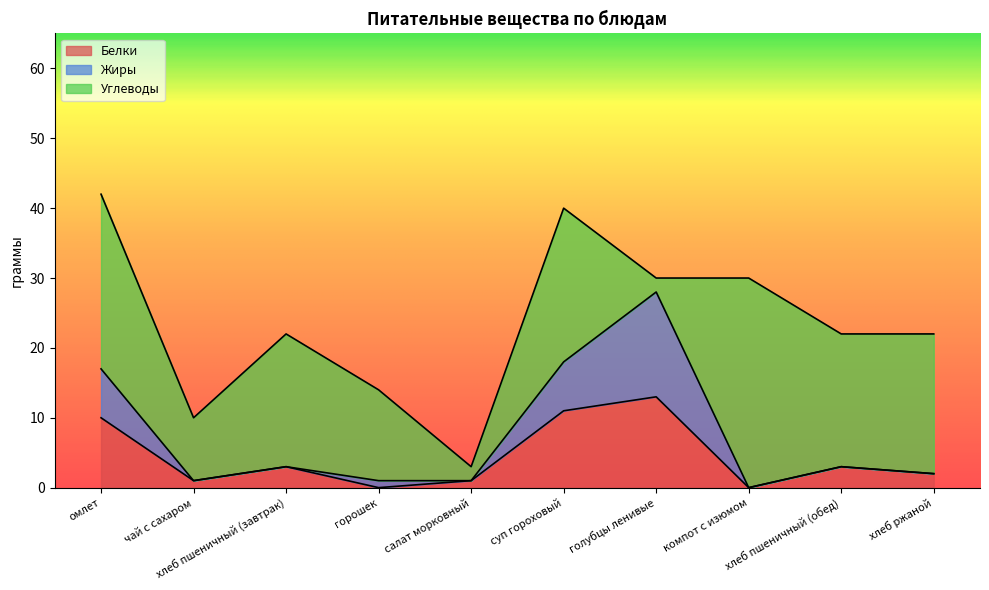

At which label is Жиры closest to 14?

омлет